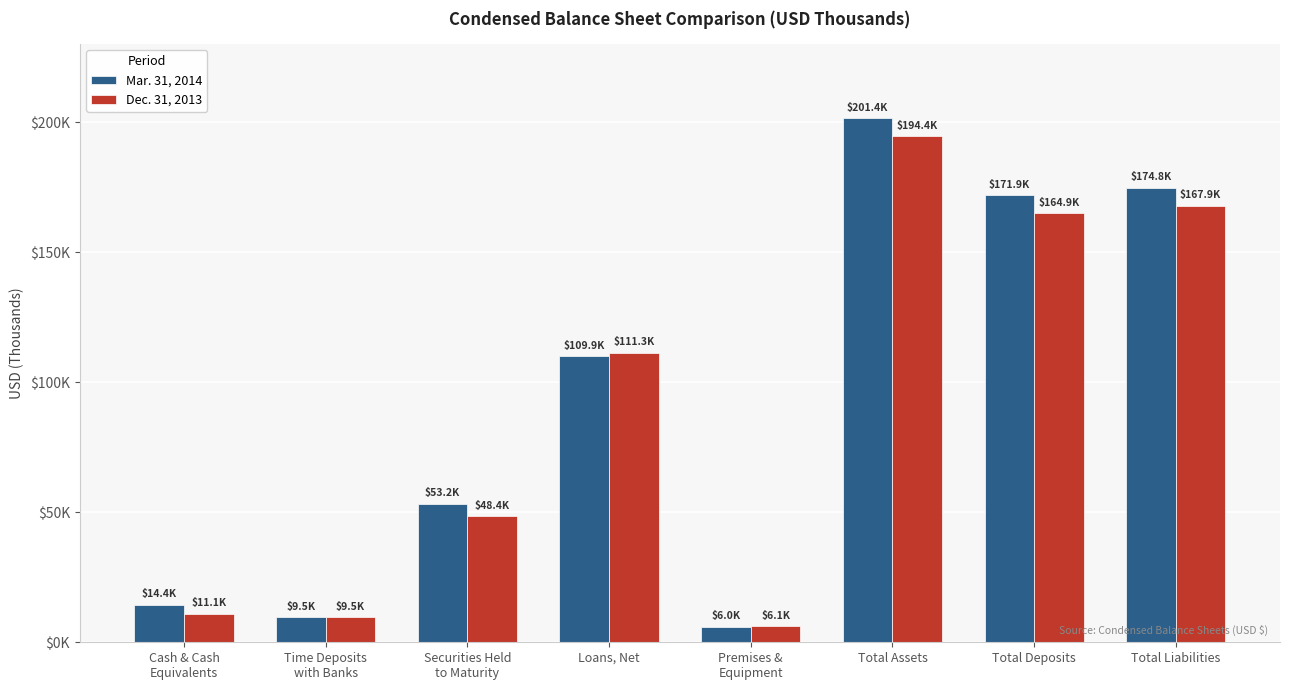

Does the chart contain any negative values?

No